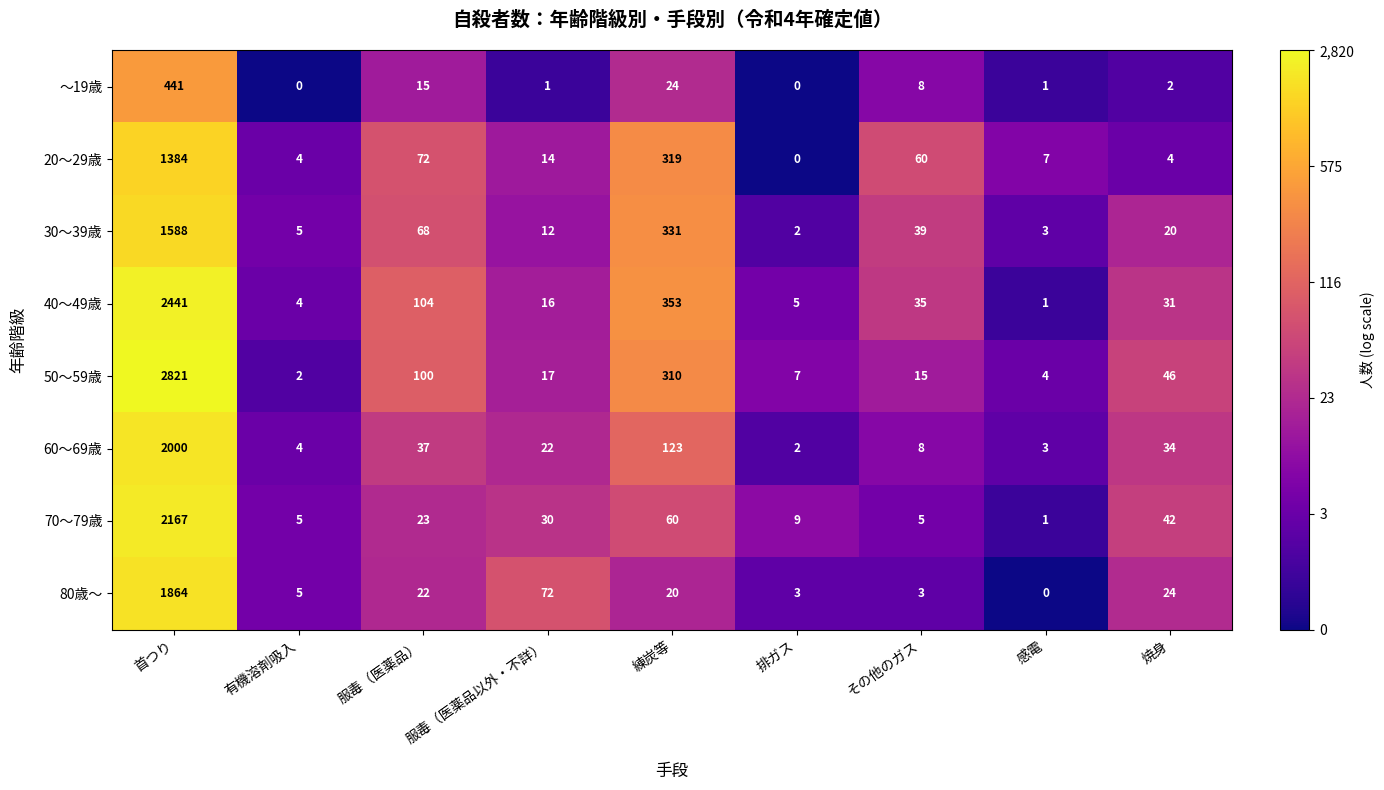

Which series has the largest total across all categories?

50～59歳